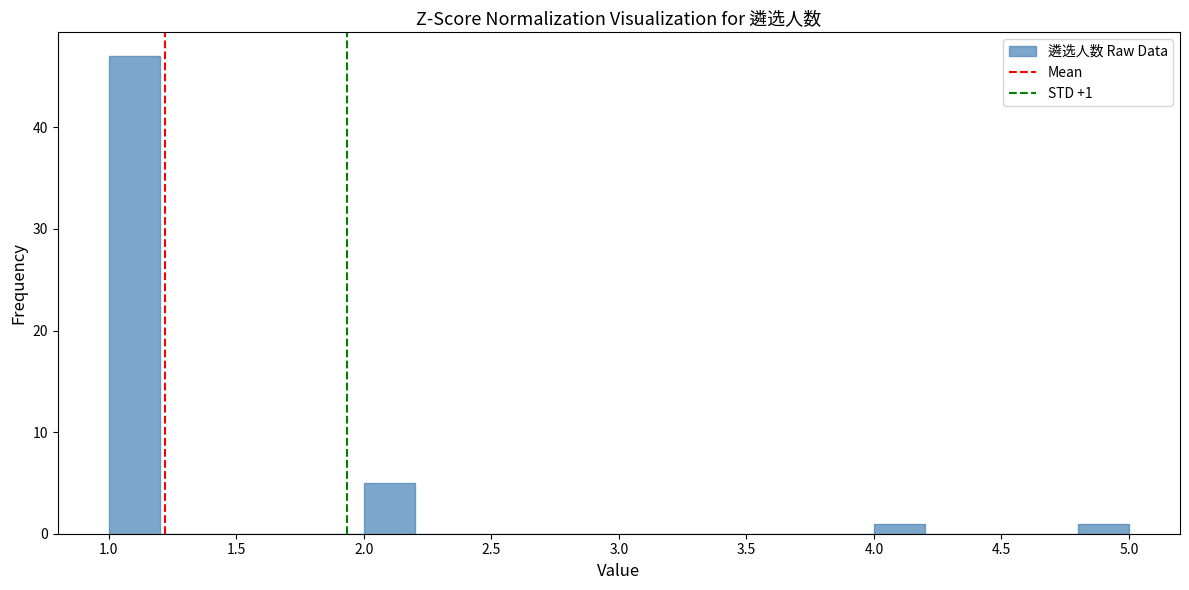

Which range on the x-axis has the tallest bar?

1.0 to 1.2